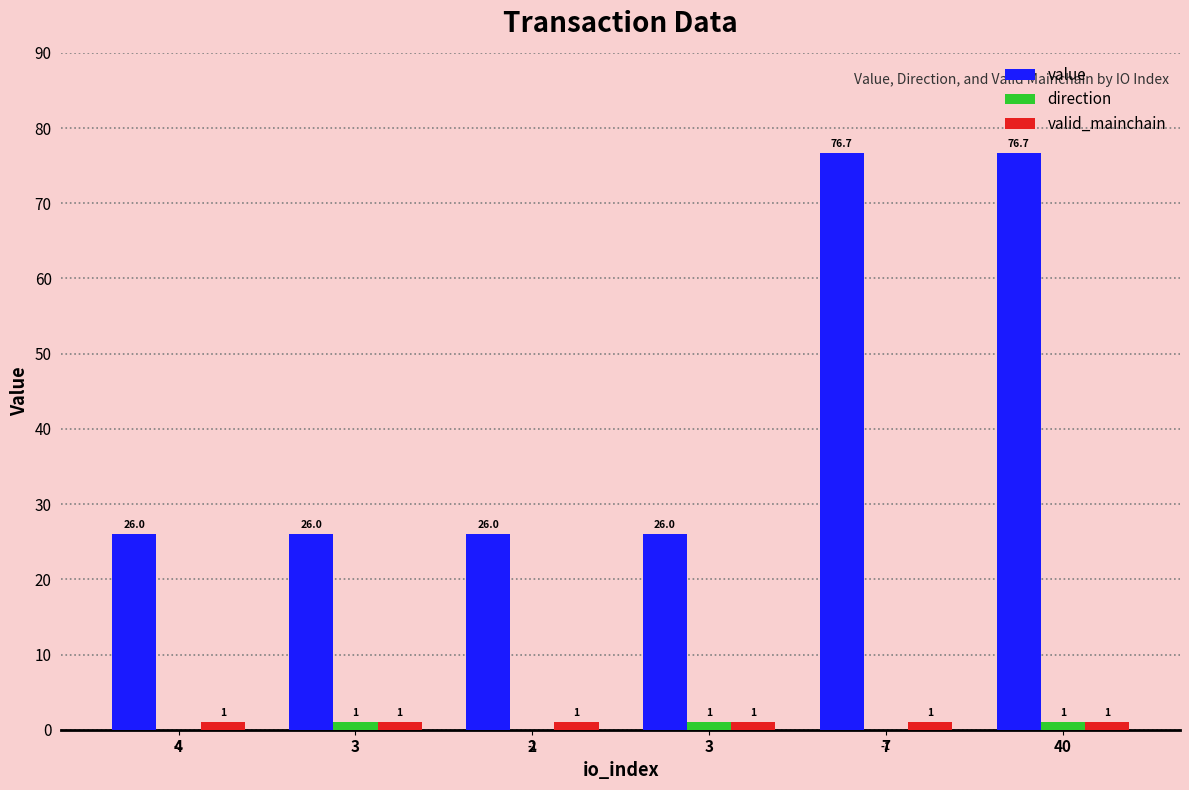

Reading right to left, list all the values displayed in this chart.

value: 76.7	76.7	26.0	26.0	26.0	26.0
direction: 1.0	-1.0	1.0	-1.0	1.0	-1.0
valid_mainchain: 1.0	1.0	1.0	1.0	1.0	1.0